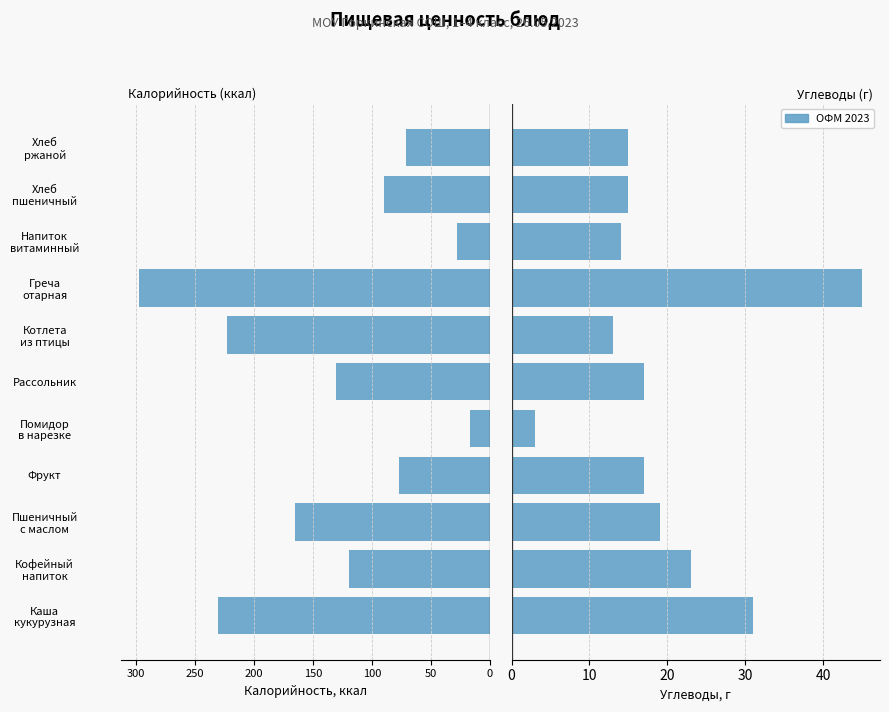

The Калорийность series shows -44 at Напиток витаминный. True or false?

False